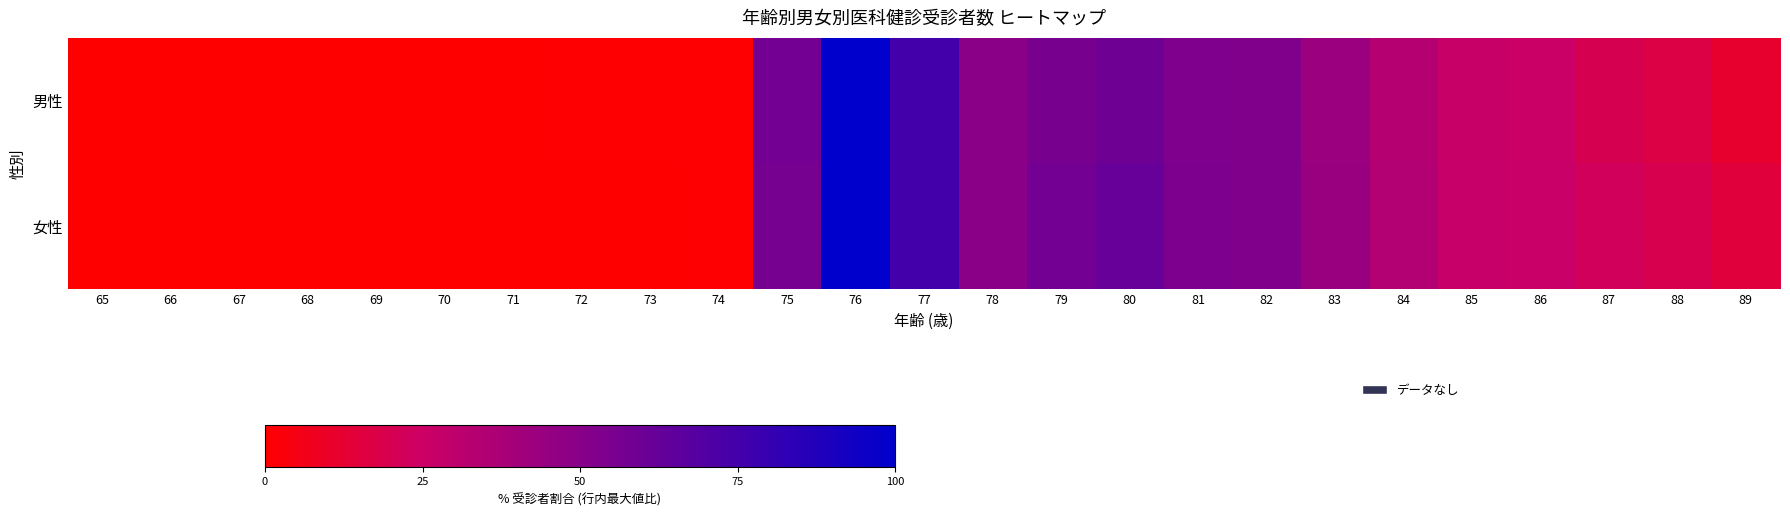

Between 84 and 87, which series saw the biggest shift?

男性